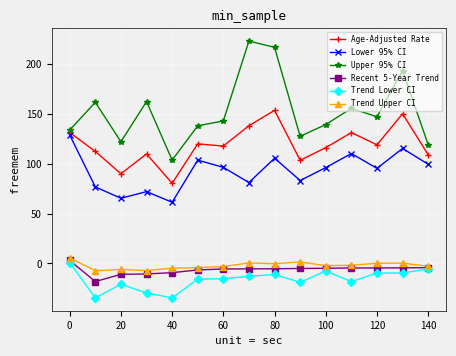

True or false: Trend Upper CI and Upper 95% CI intersect in this chart.

False